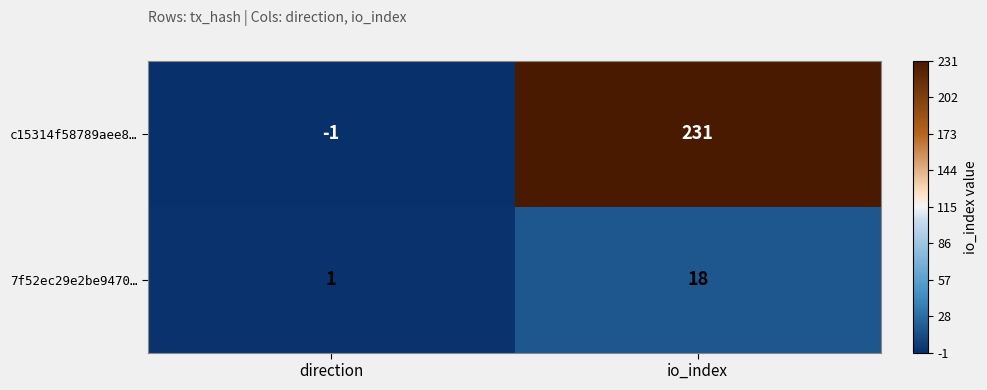

Which series has the largest total across all categories?

c15314f58789aee8…